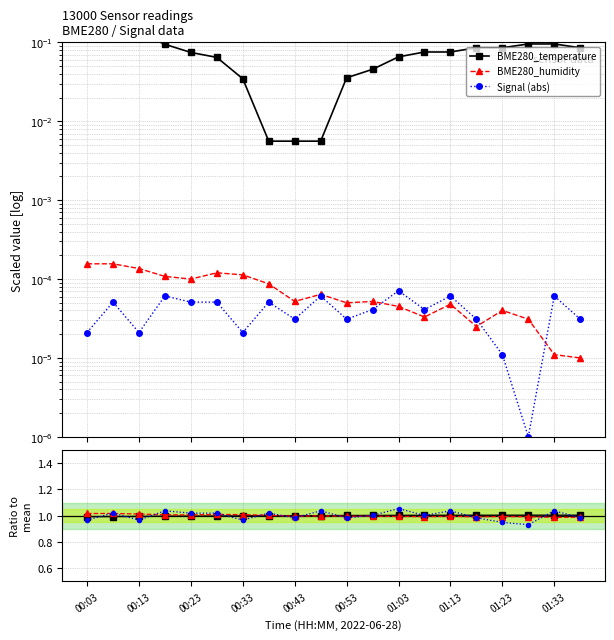

What is the spread (max minus min) of values at 00:13?

1.0